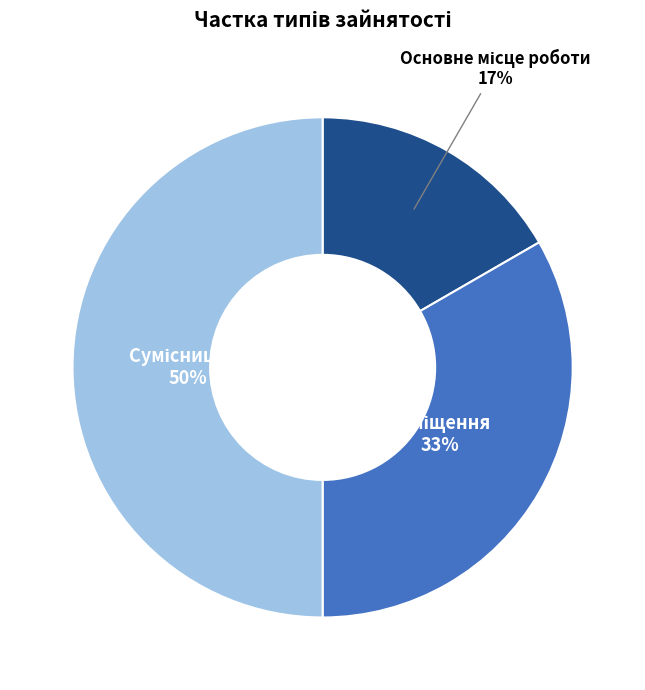

To the nearest percent, what is the average slice percentage?

33%